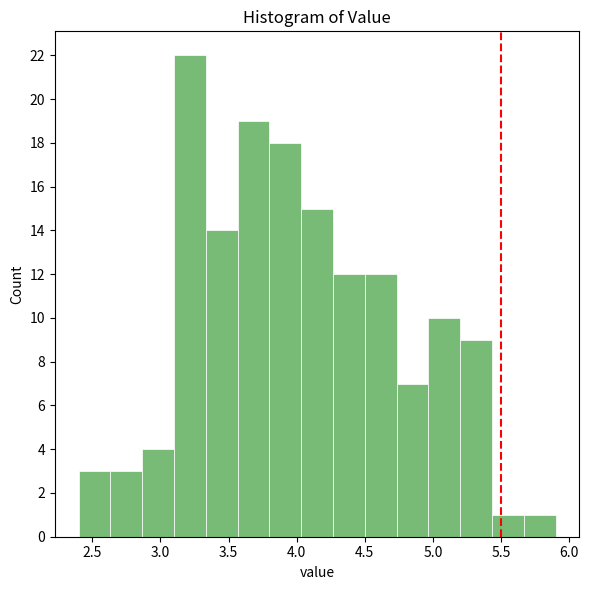

Over which range of the x-axis is the bar tallest?

3.10 to 3.35